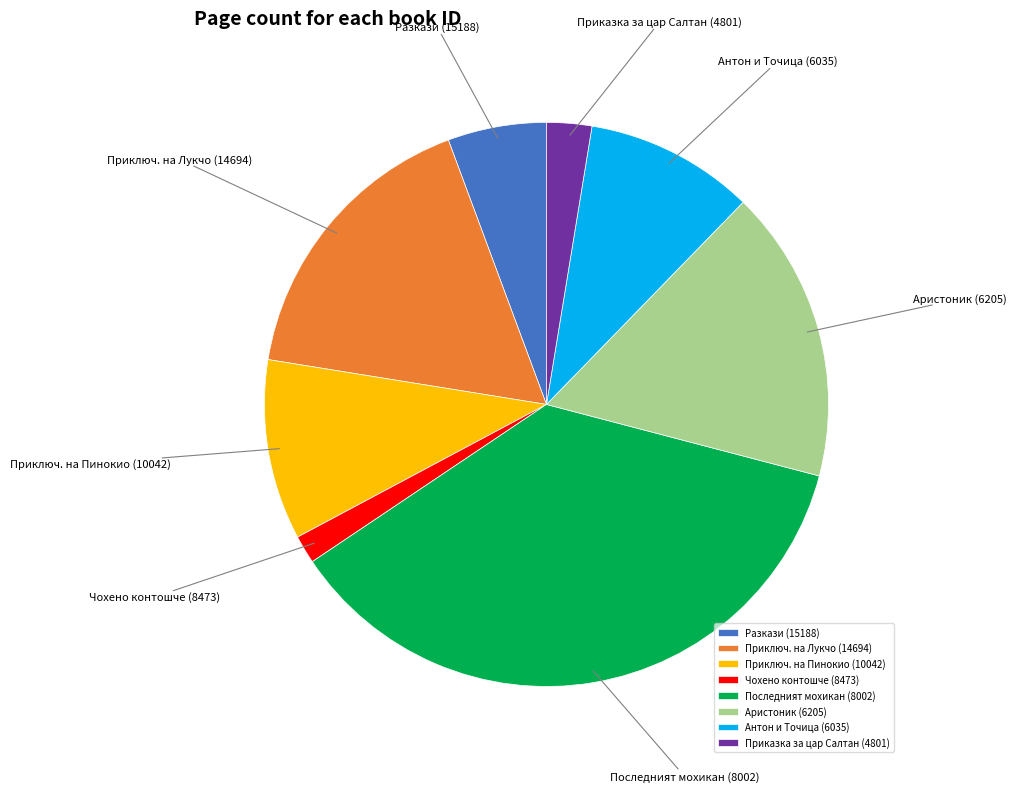

Which slice is the largest?

Последният мохикан (8002)